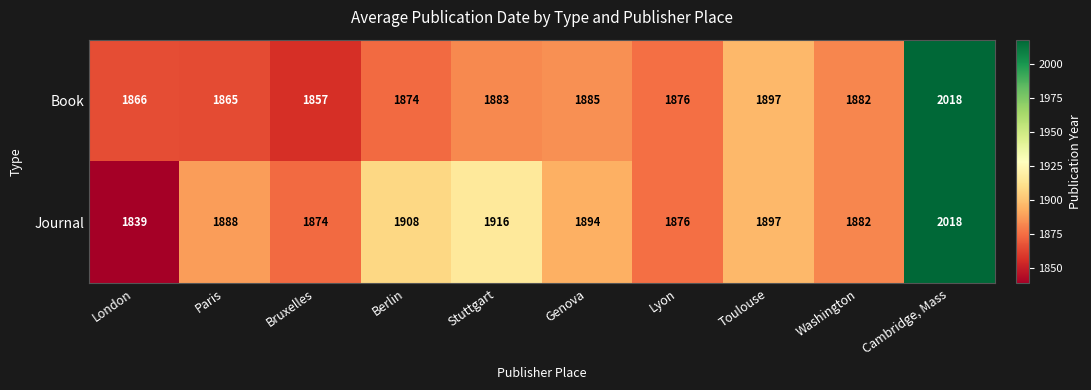

Count the number of data series in this chart.

2